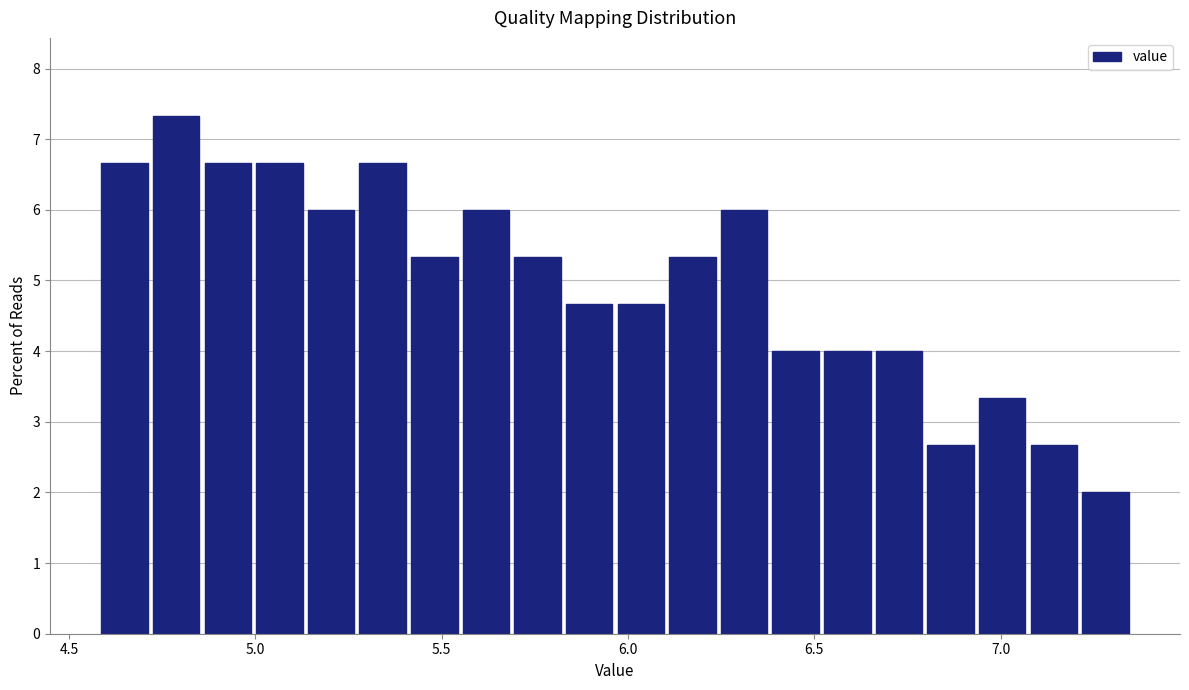

Read against the x-axis, roughly where is the centre of the tallest bar?

4.80